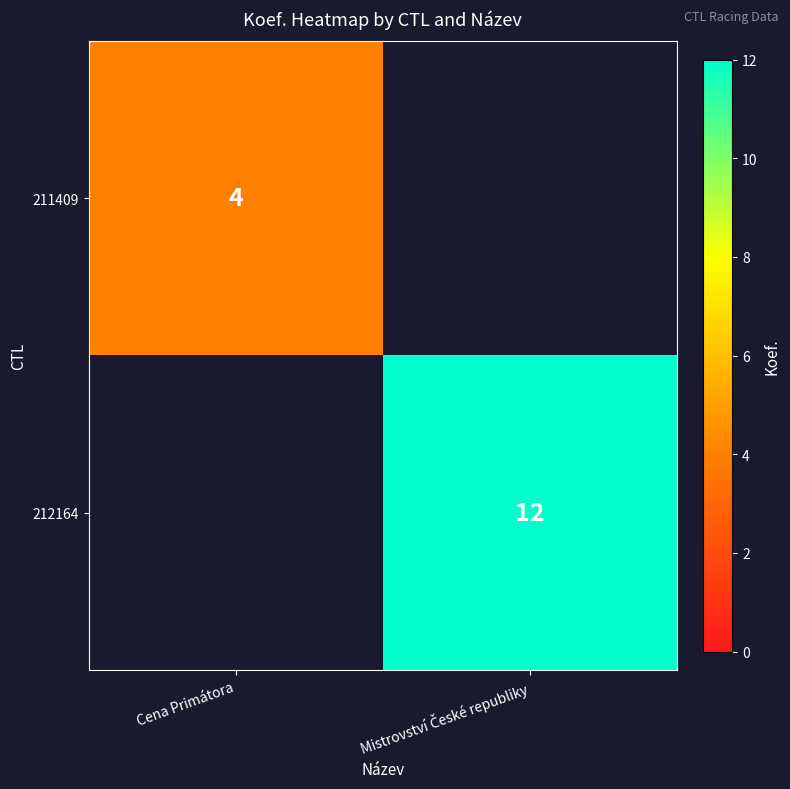

Rank the series by their average value, from lowest to highest.

211409, 212164